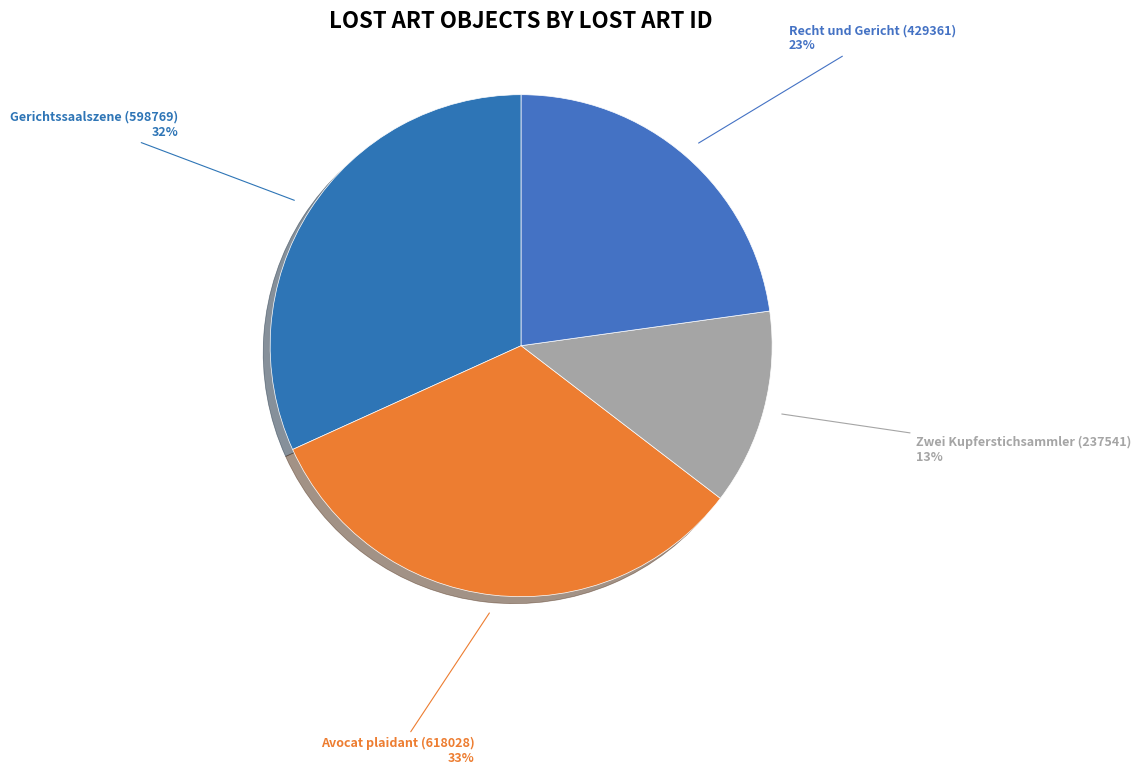

What is the total percentage of Gerichtssaalszene (598769) and Zwei Kupferstichsammler (237541)?

44.4%